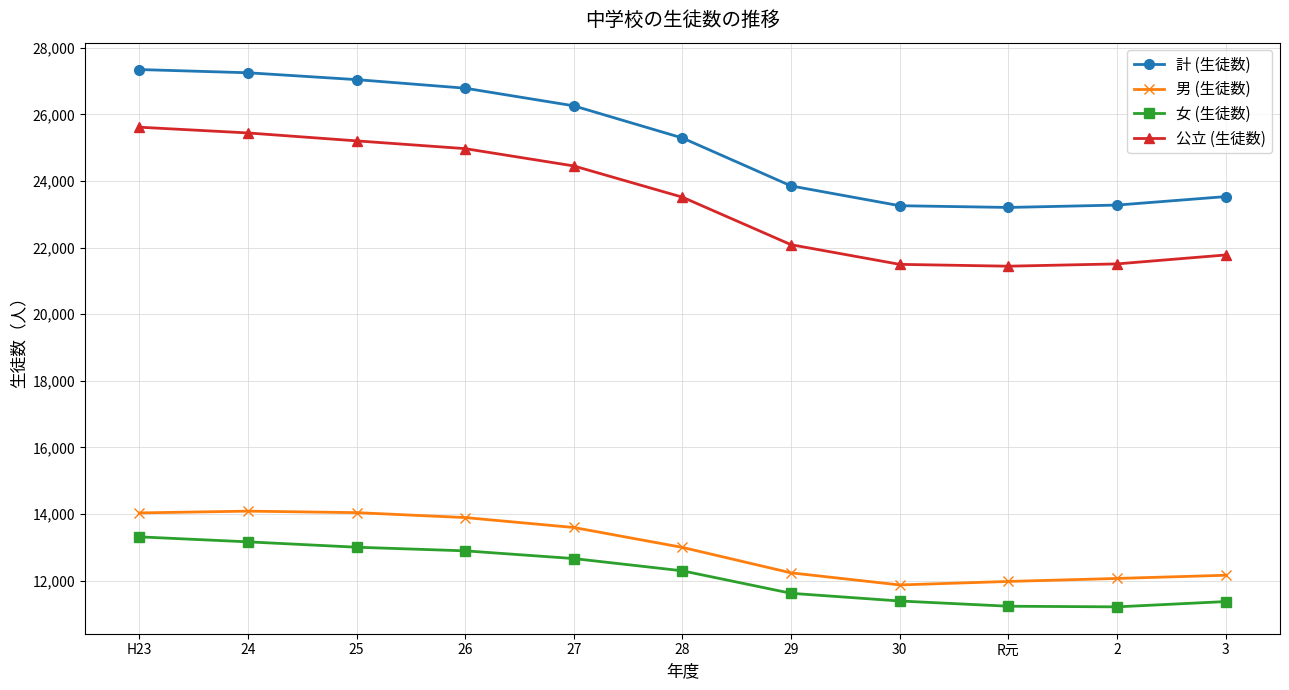

How many lines are shown in the chart?

4